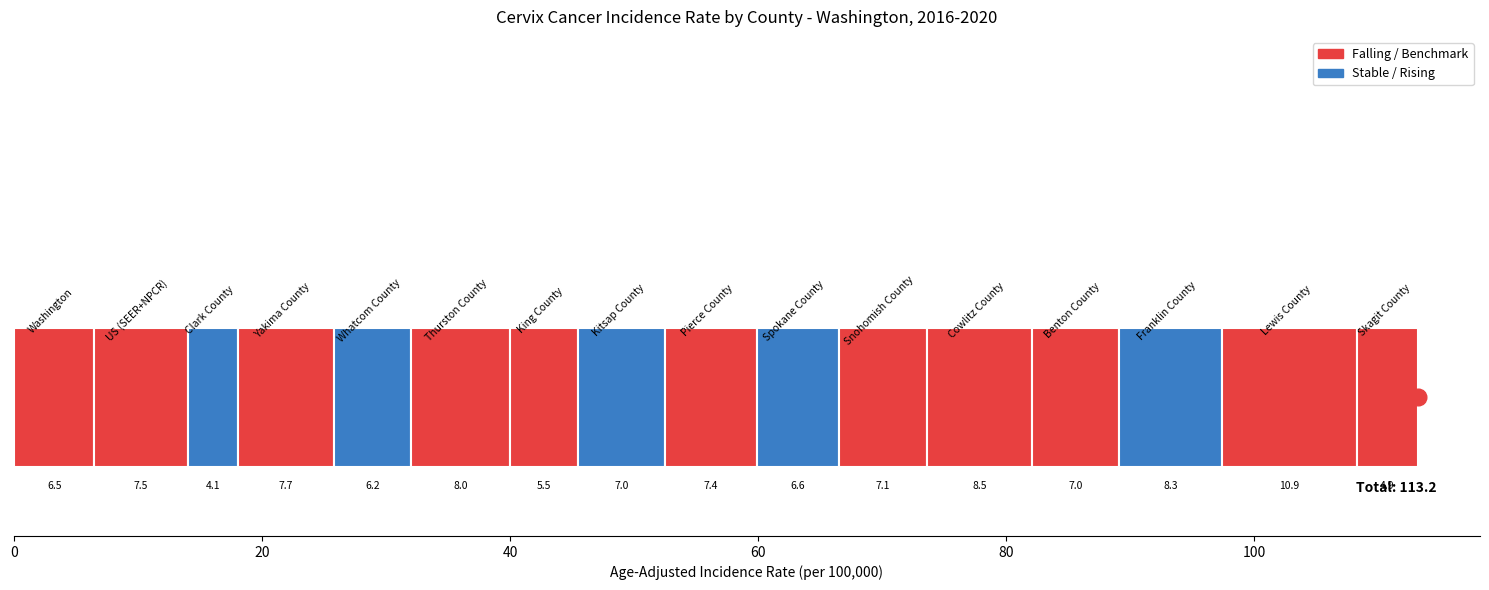

Is it true that the value at Franklin County is 8.3?

True